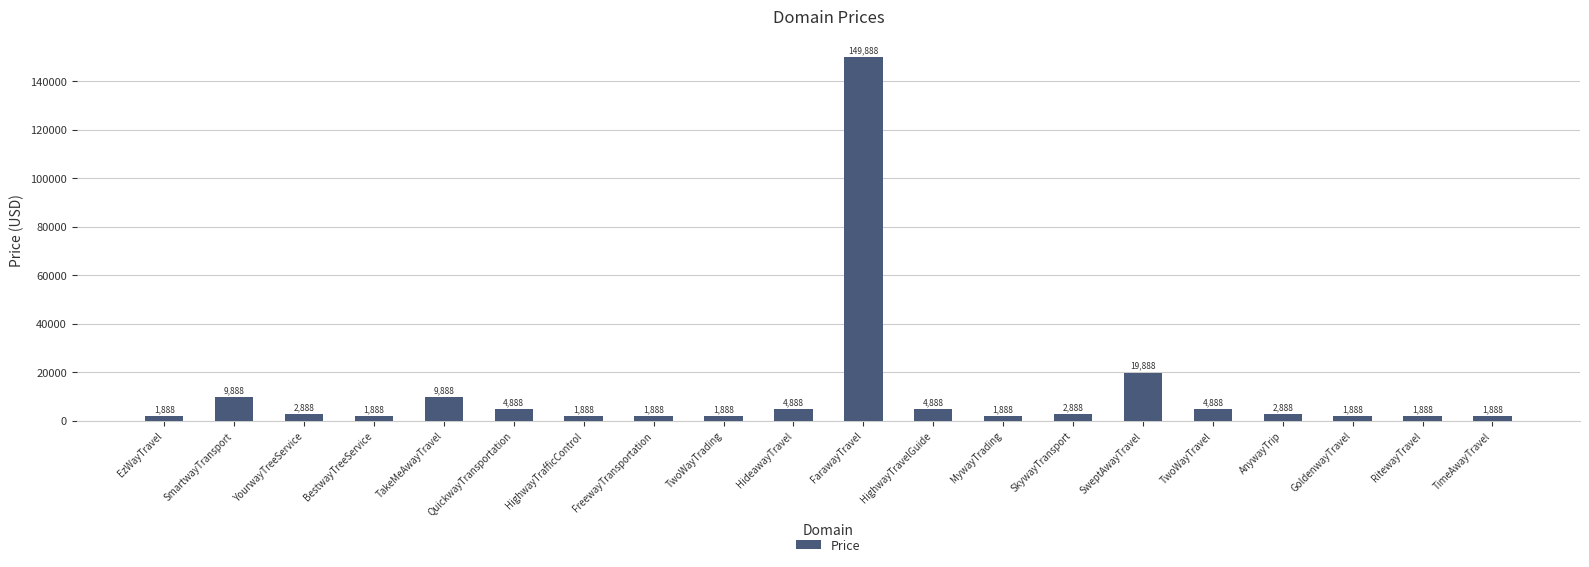

Count the number of data series in this chart.

1